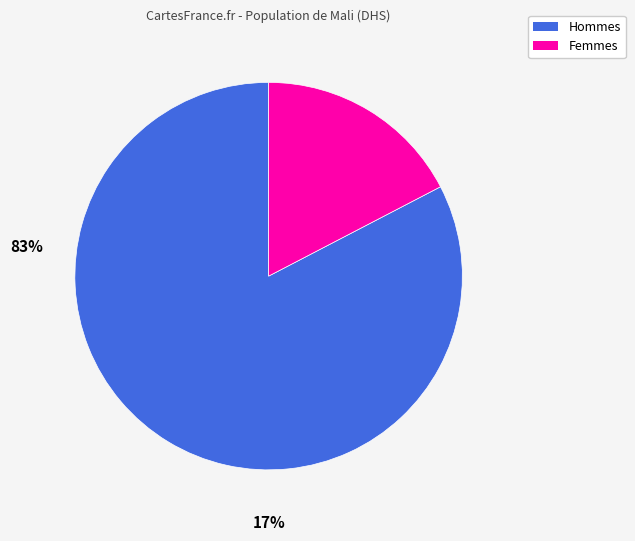

Does any single category account for the majority?

Yes